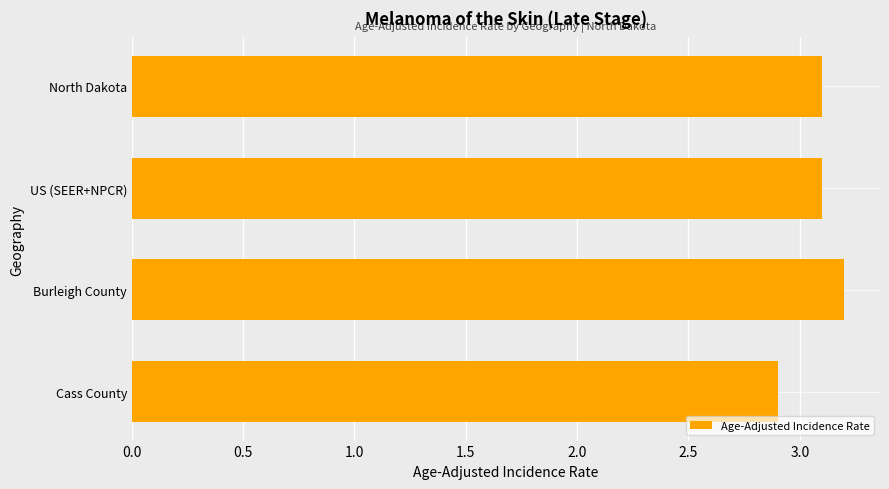

How many bars are there in total?

4